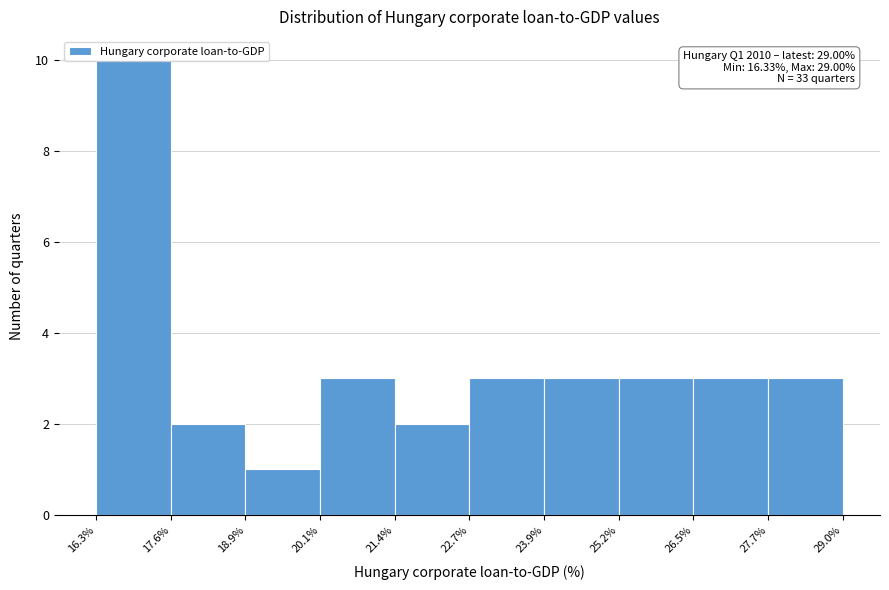

Over which range of the x-axis is the bar tallest?

16.3% to 17.6%